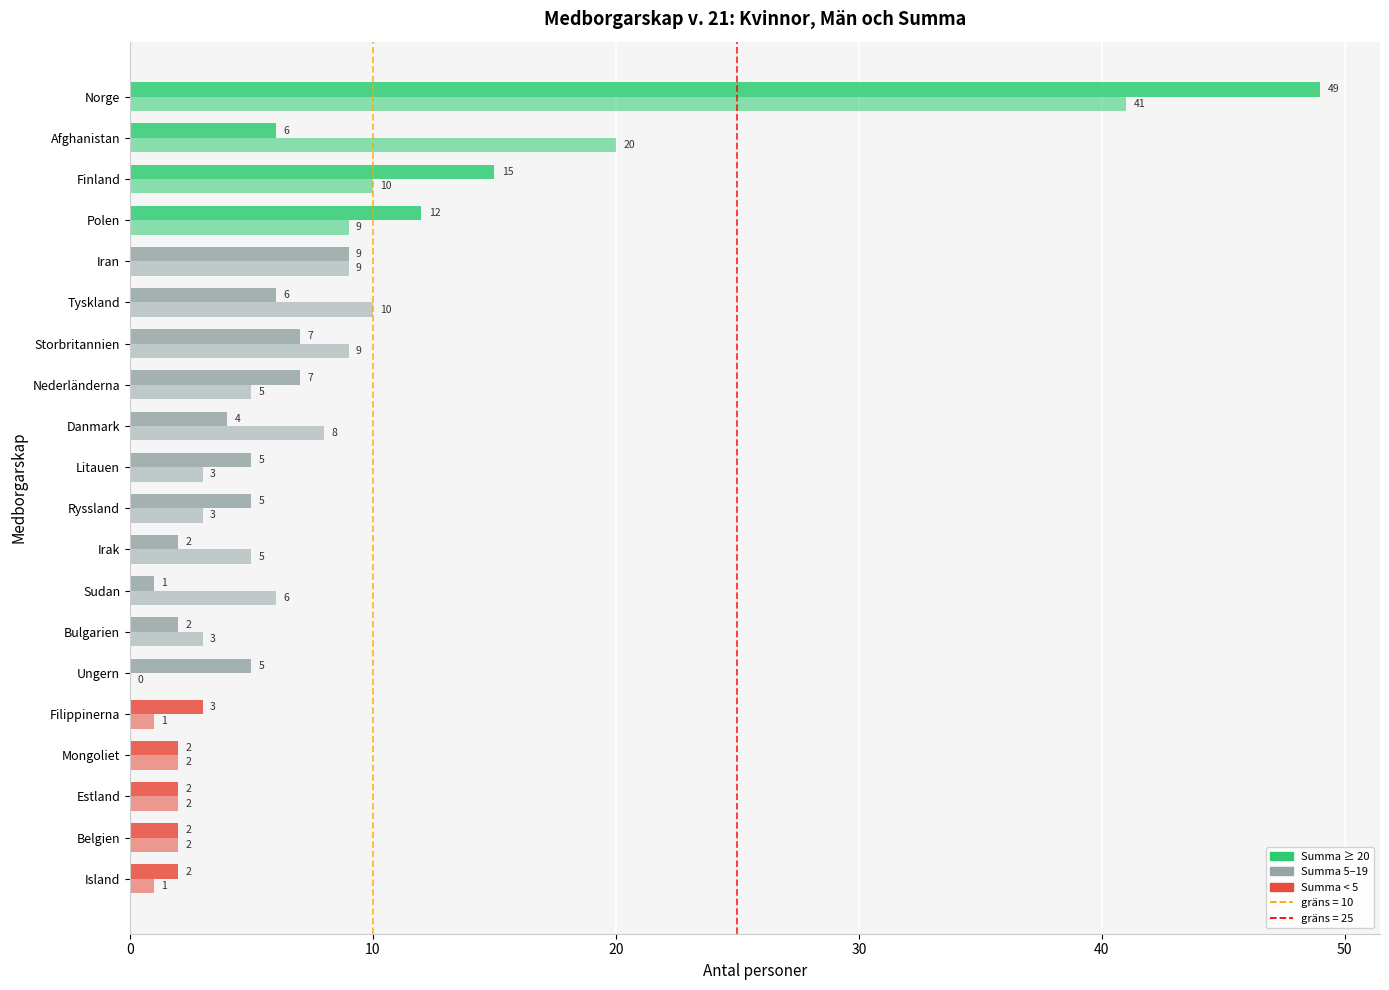

How many data points does each series have?

20